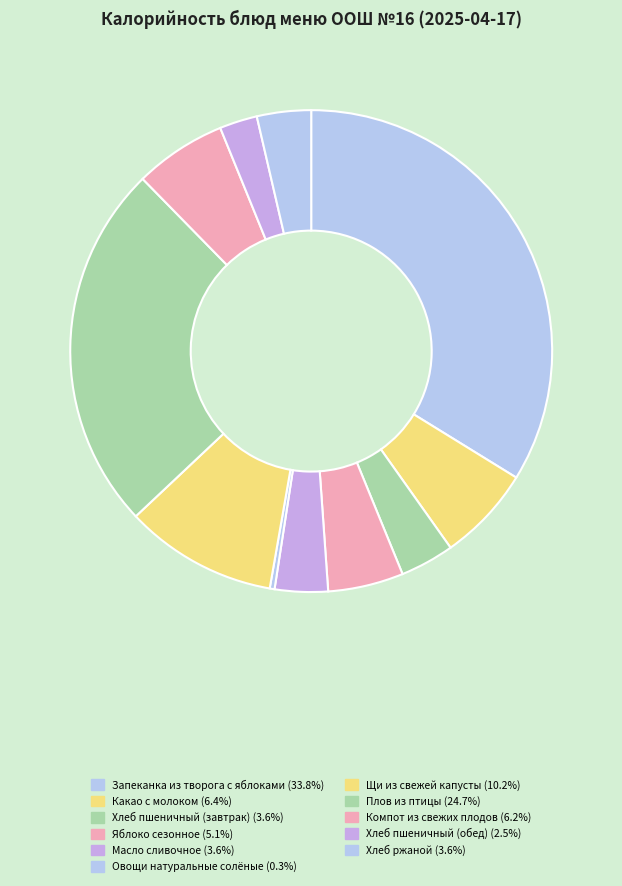

How many slices are in this pie chart?

11